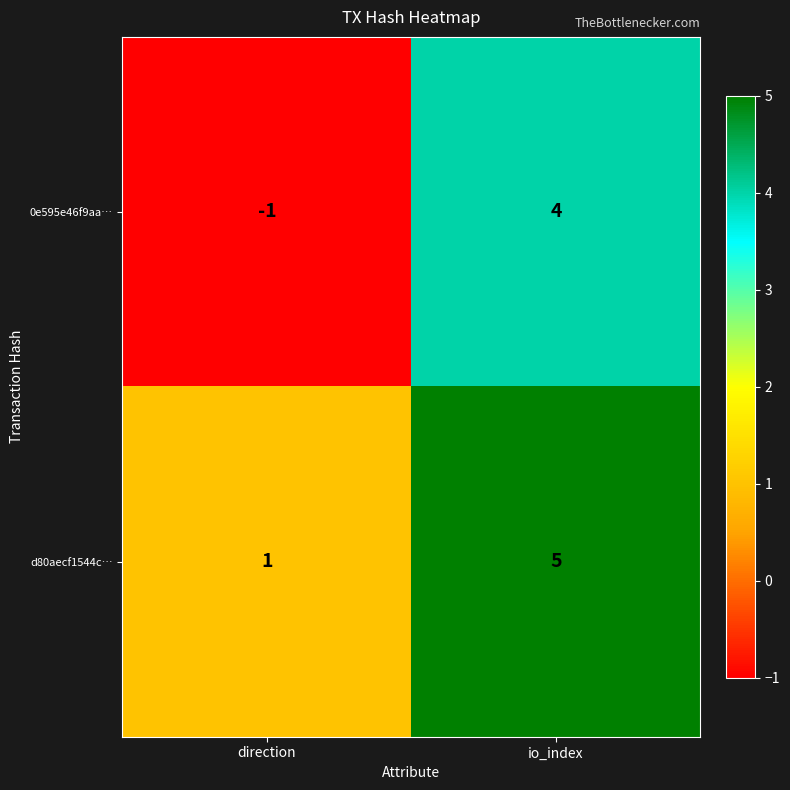

Reading left to right, transcribe all the data shown in this chart.

0e595e46f9aa…: -1	4
d80aecf1544c…: 1	5